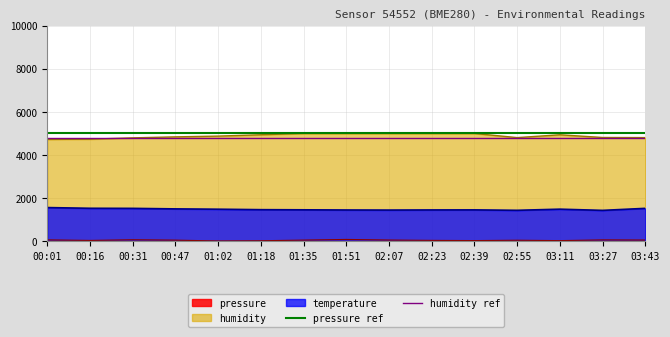

How many lines are shown in the chart?

2